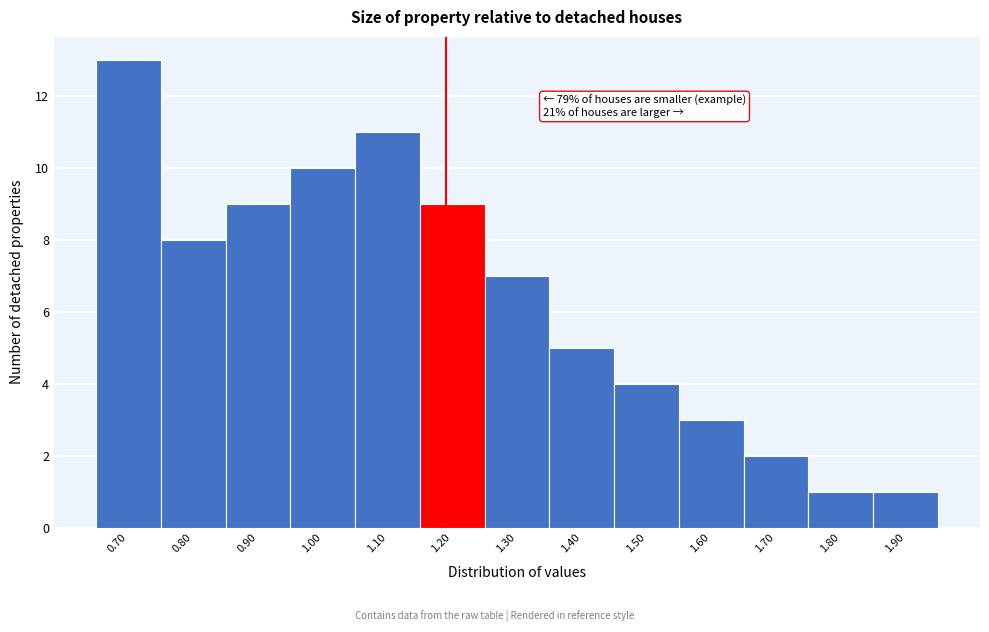

Over which range of the x-axis is the bar tallest?

0.65 to 0.75